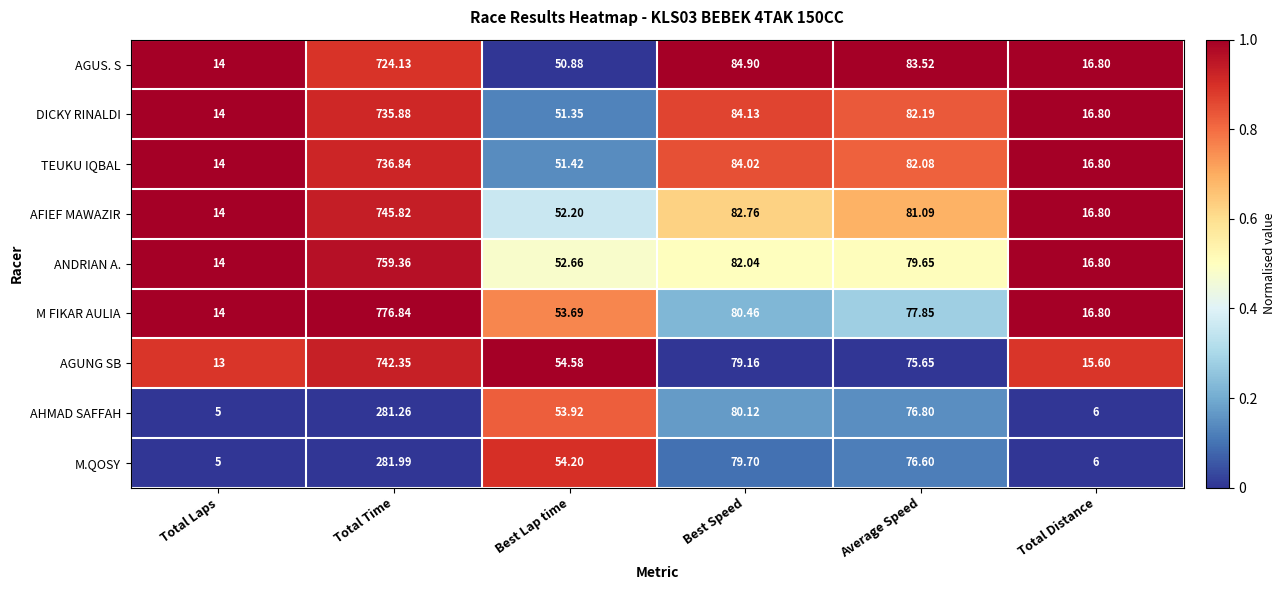

Rank the series at Total Time from lowest to highest value.

AHMAD SAFFAH, M.QOSY, AGUS. S, DICKY RINALDI, TEUKU IQBAL, AGUNG SB, AFIEF MAWAZIR, ANDRIAN A., M FIKAR AULIA